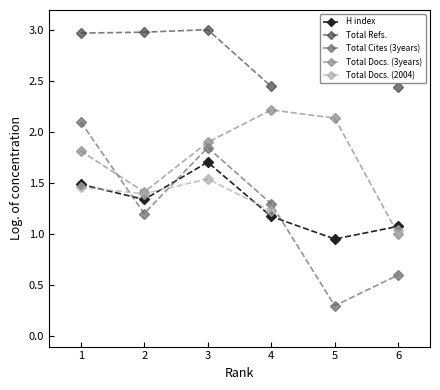

What is the maximum value for Total Refs.?

3.0